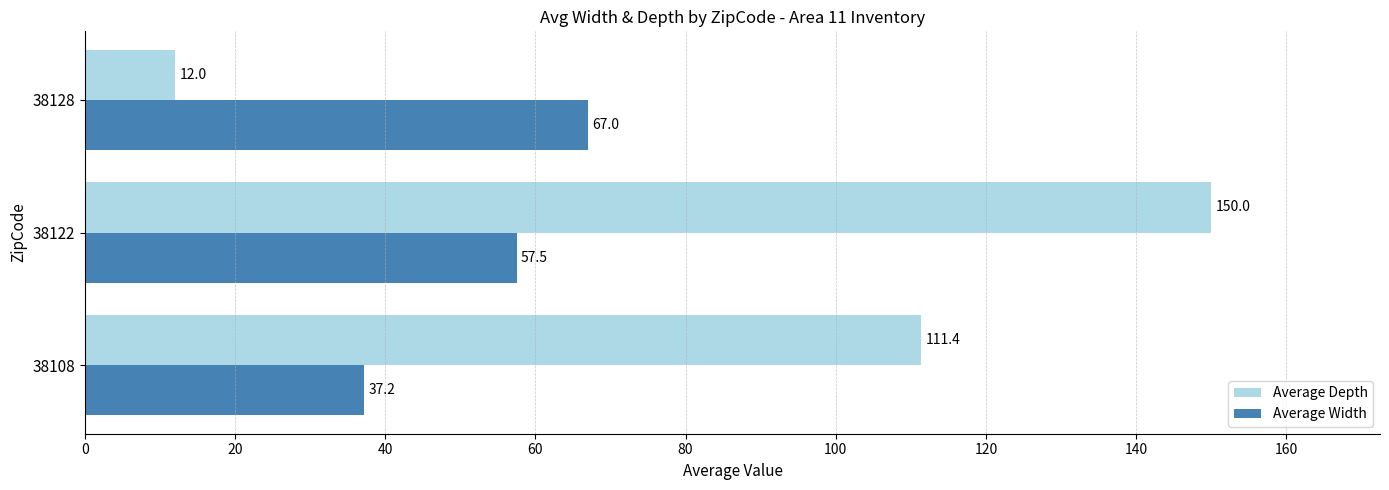

What is the sum of all Average Depth values?

273.4